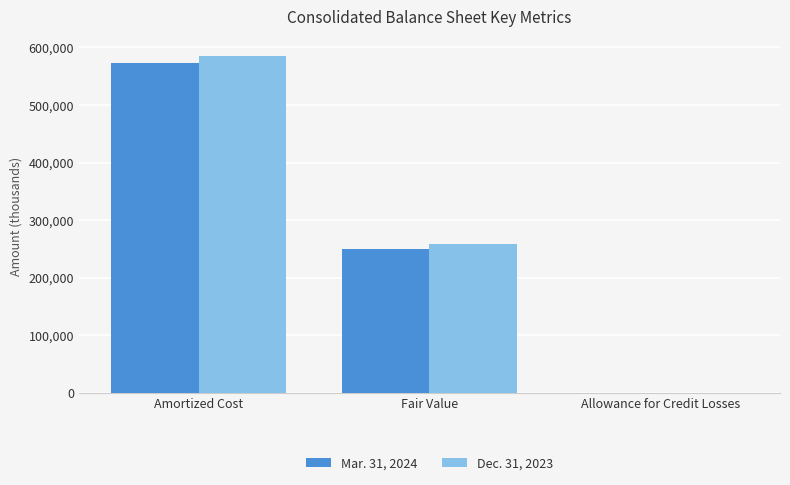

At which category is the sum across all series the highest?

Amortized Cost